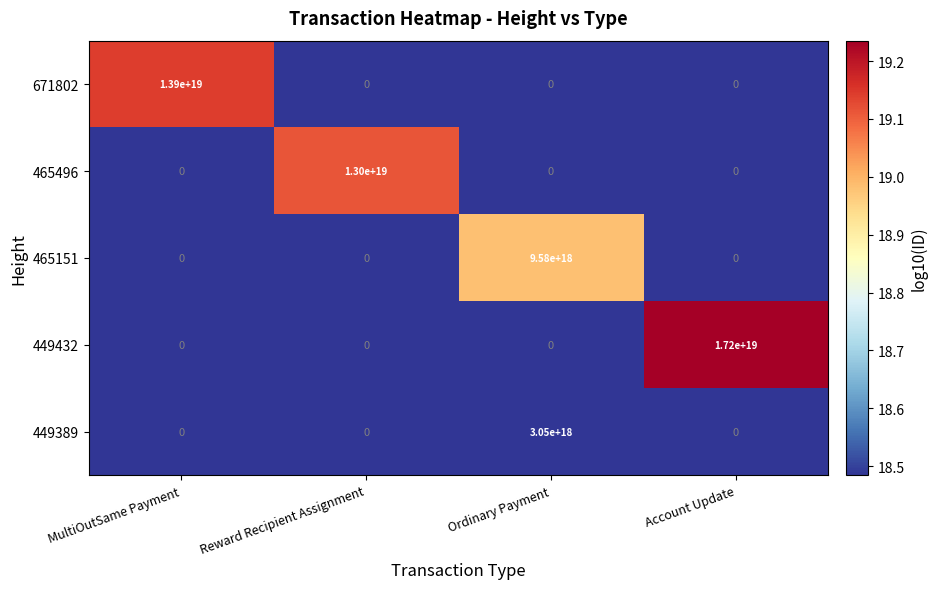

The 449432 series shows -8129067005805891584 at Ordinary Payment. True or false?

False